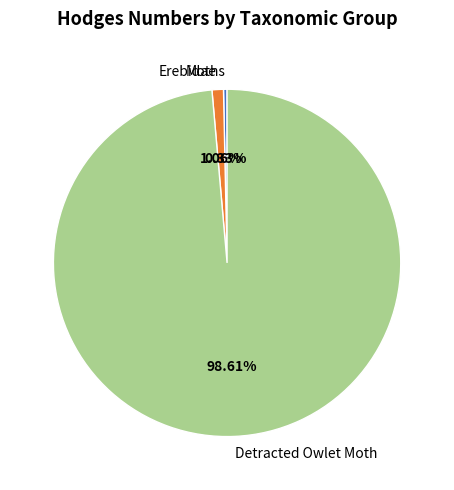

Rank the categories by value from highest to lowest.

Detracted Owlet Moth, Erebidae, Moths